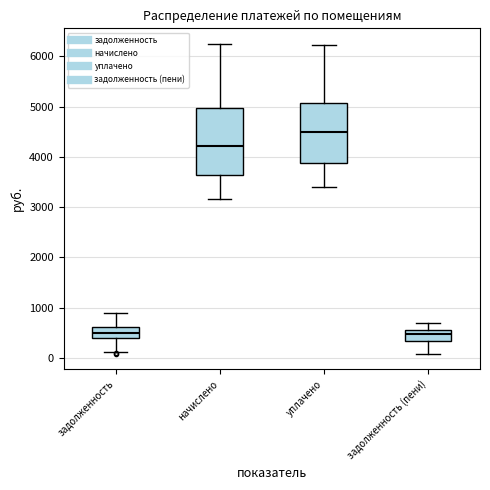

Where does the median line of the box for начислено sit on the y-axis? The values are not printed on the chart, so give them approximately, as read against the axis.

4200